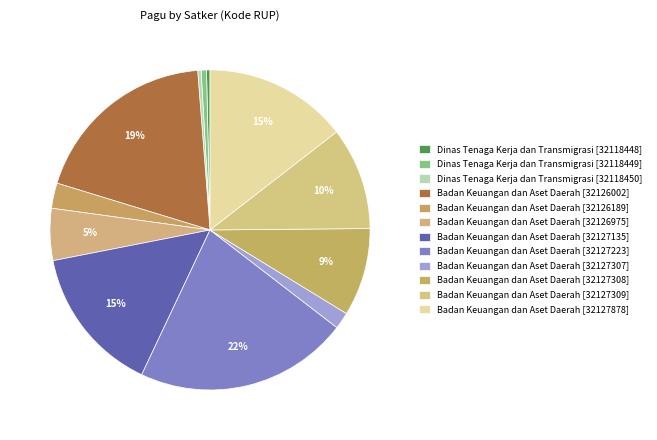

How many slices are in this pie chart?

12